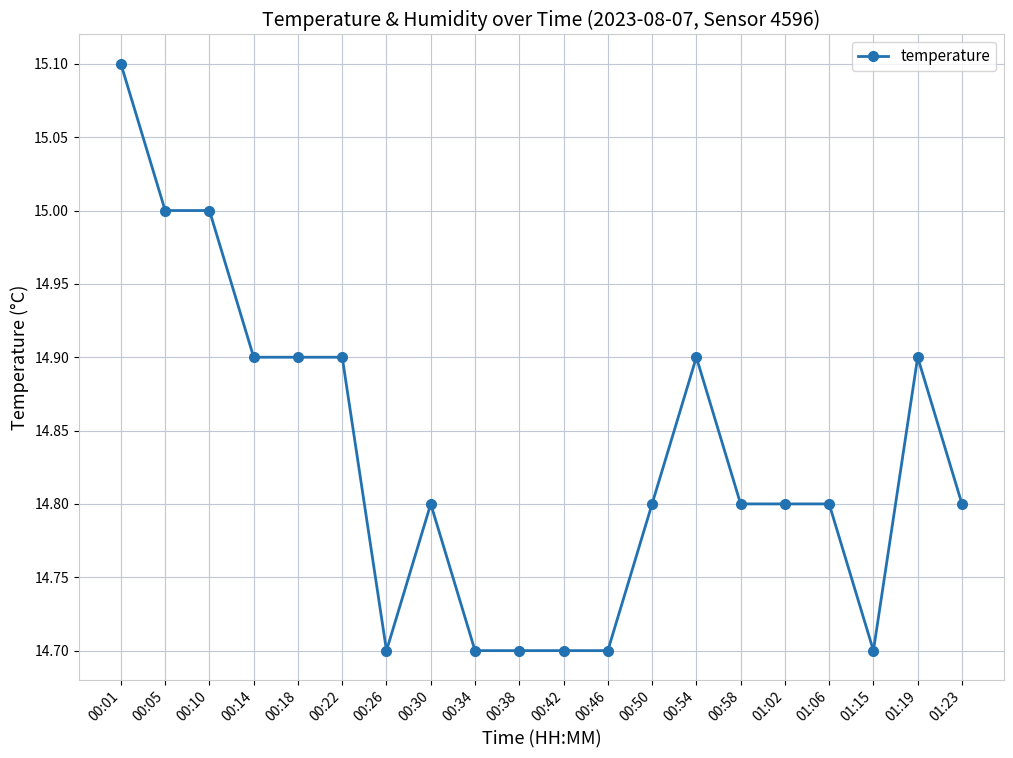

True or false: the data has more than 2 interior local peaks.

True